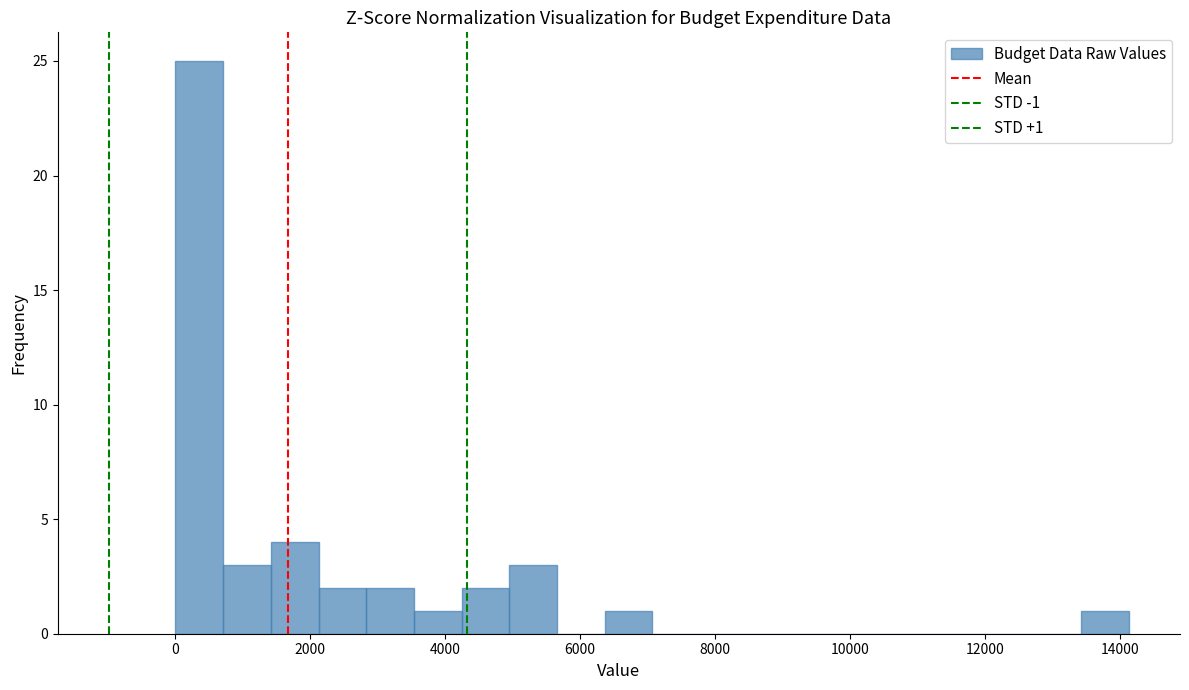

Read against the x-axis, roughly where is the centre of the tallest bar?

400